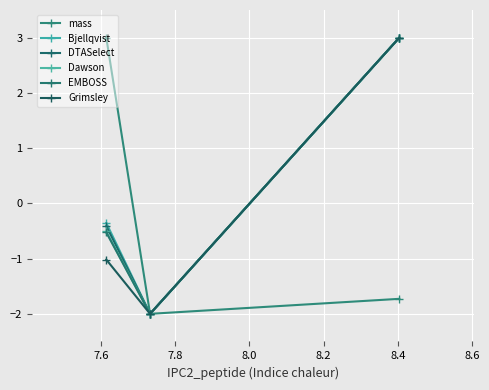

Does the chart display data point markers on the line(s)?

Yes